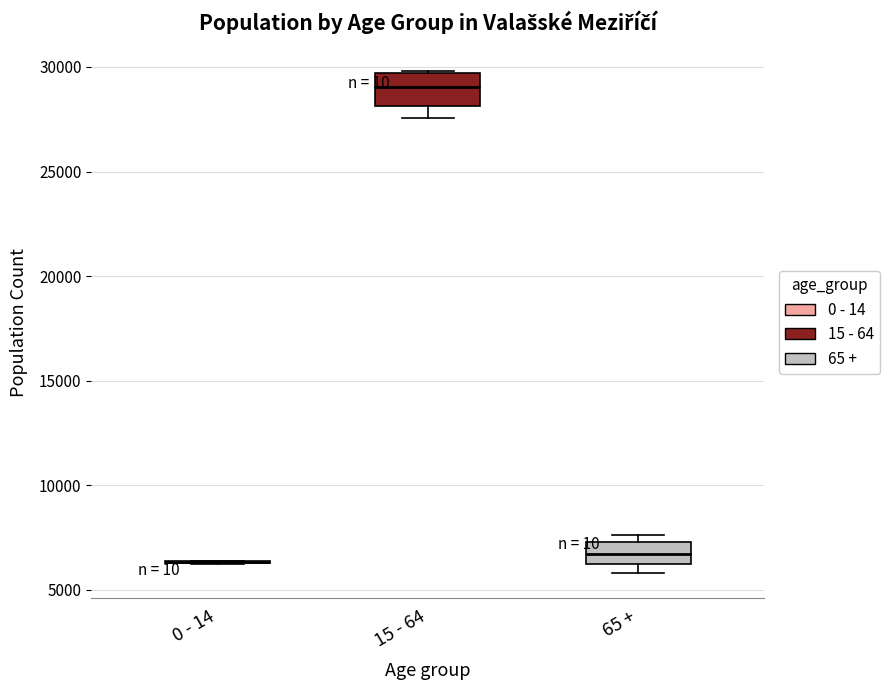

Reading left to right, read every box against the y-axis: the position of its median line, the range the box covers, and the ends of its whiskers. The values are not printed on the chart, so give them approximately, as read against the axis.

0 - 14: box collapsed to a line at 6500, whiskers 6500 to 6500
15 - 64: median 29000, box 28000 to 29500, whiskers 27500 to 30000
65 +: median 6500, box 6000 to 7500, whiskers 6000 (just below the box's lower edge) to 7500 (just above the box's upper edge)